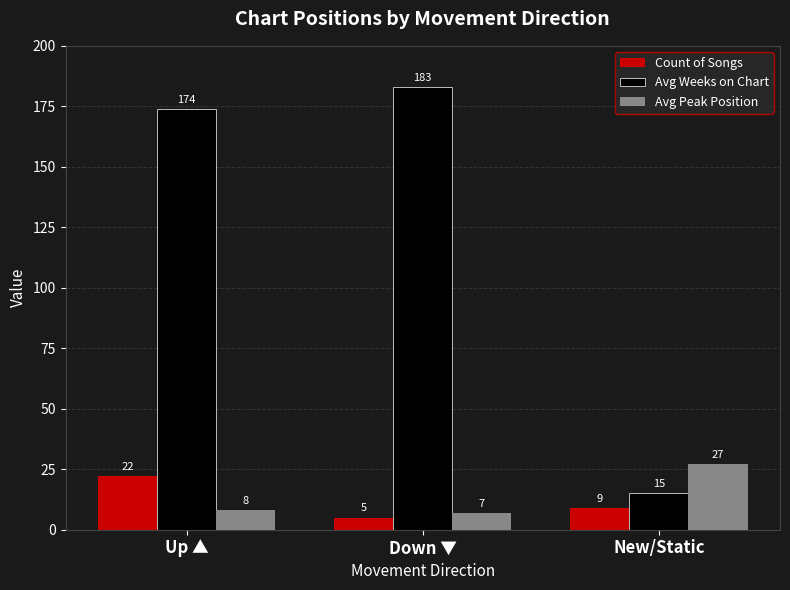

Reading left to right, extract all data points from this chart.

Count of Songs: 22	5	9
Avg Weeks on Chart: 174	183	15
Avg Peak Position: 8	7	27